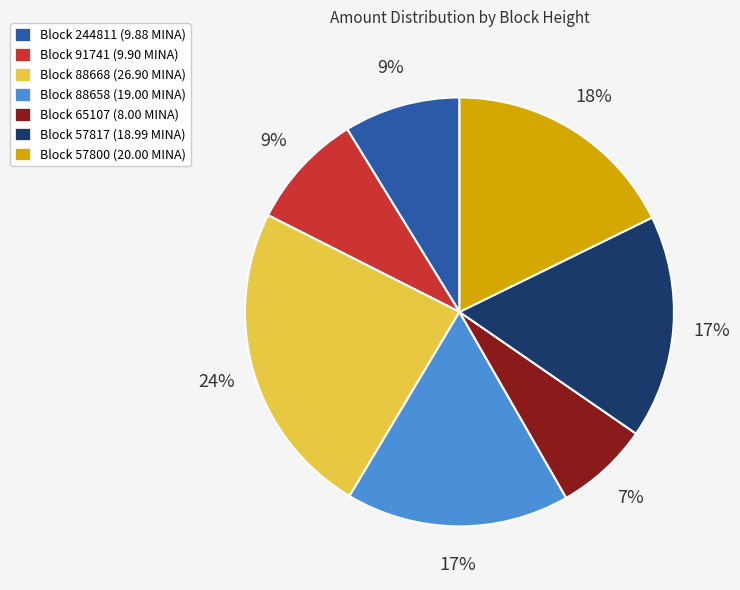

Between Block 65107 (8.00 MINA) and Block 91741 (9.90 MINA), which is larger?

Block 91741 (9.90 MINA)